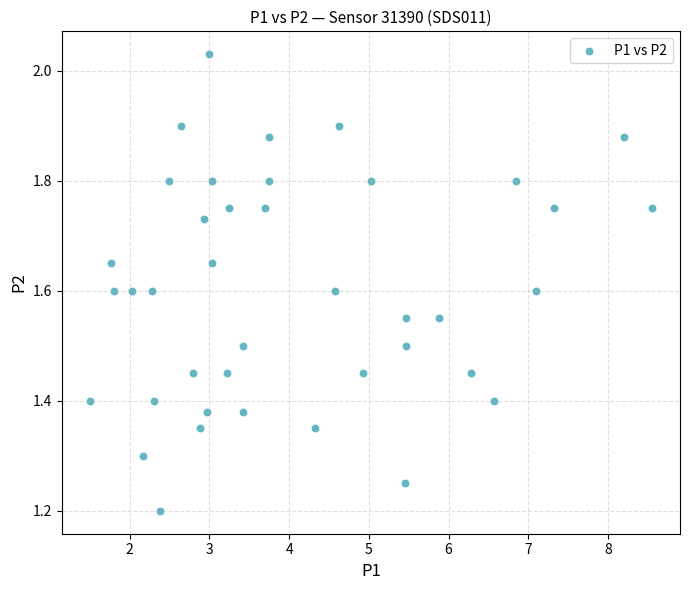

What is the range of X values (max minus min)?

7.1